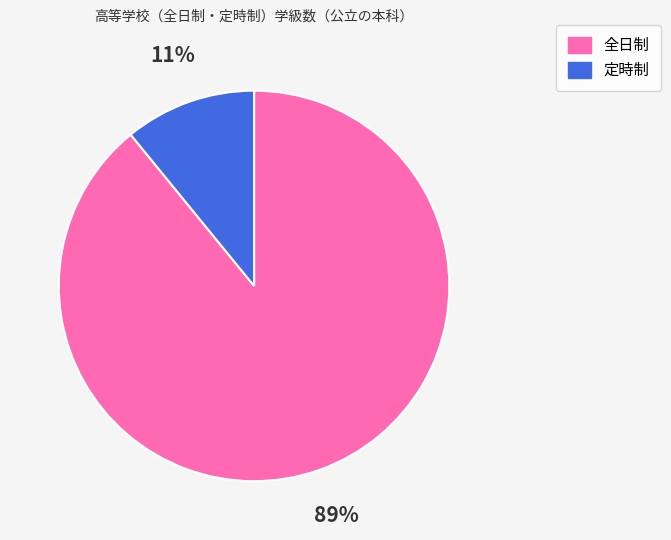

The 定時制 slice represents 4% of the pie. True or false?

False